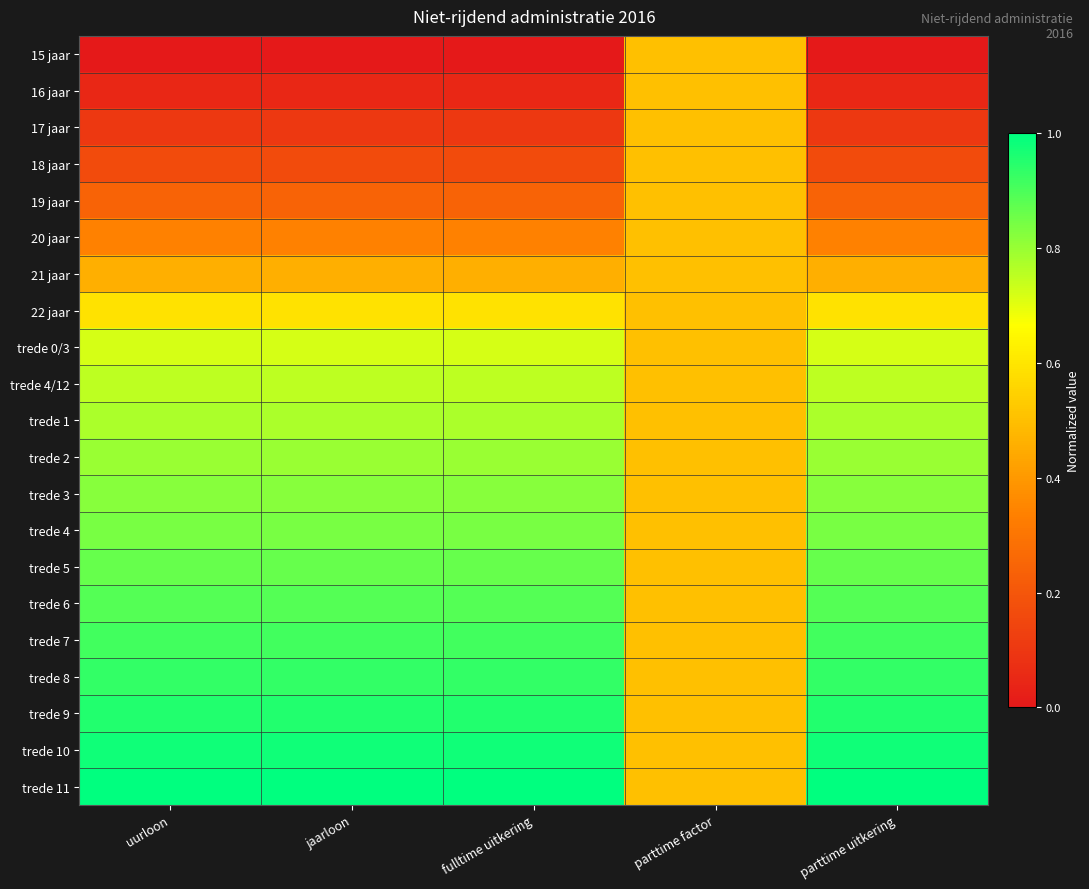

How many categories are shown in the chart?

5